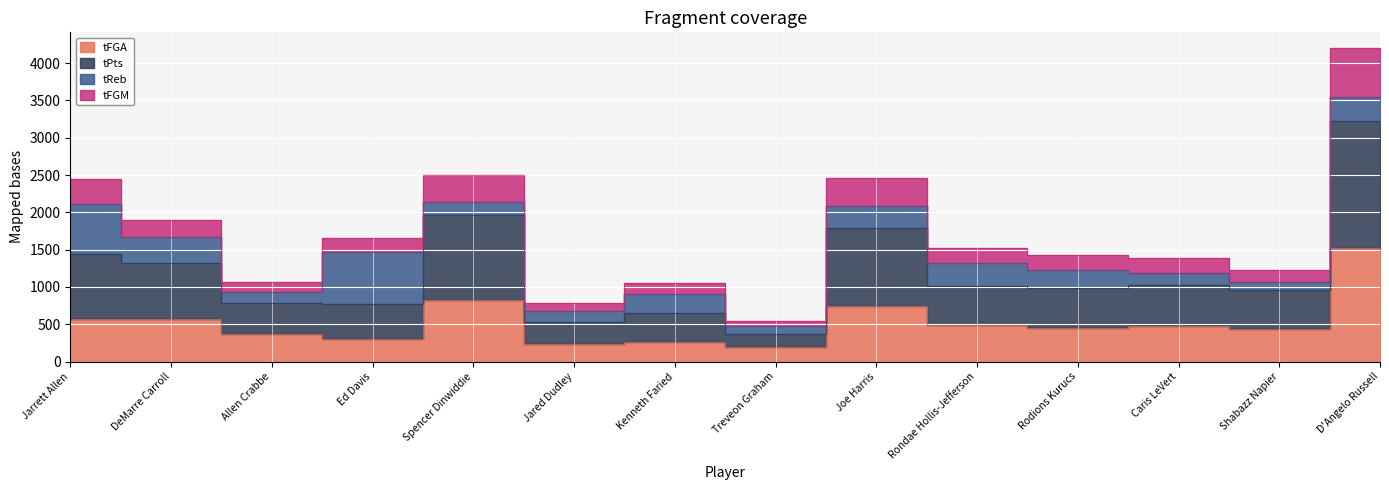

At how many categories does at least one series exceed 2327?

4